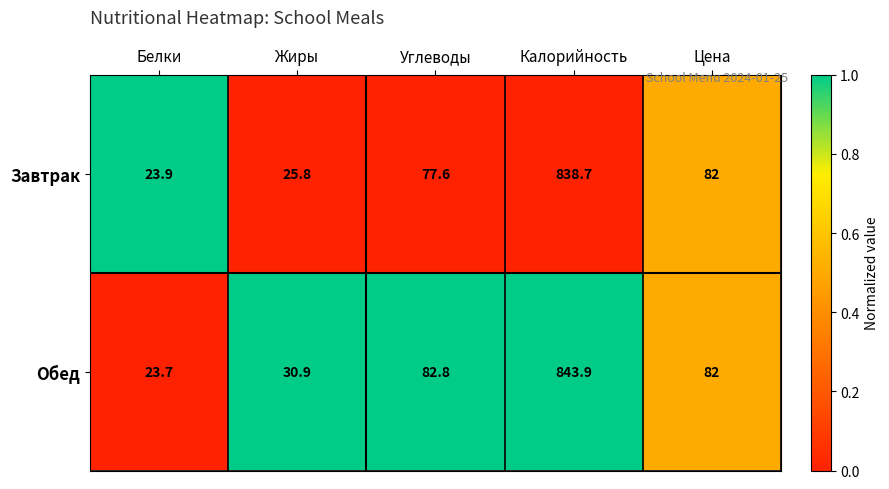

At Белки, list the series in order from largest to smallest.

Завтрак, Обед